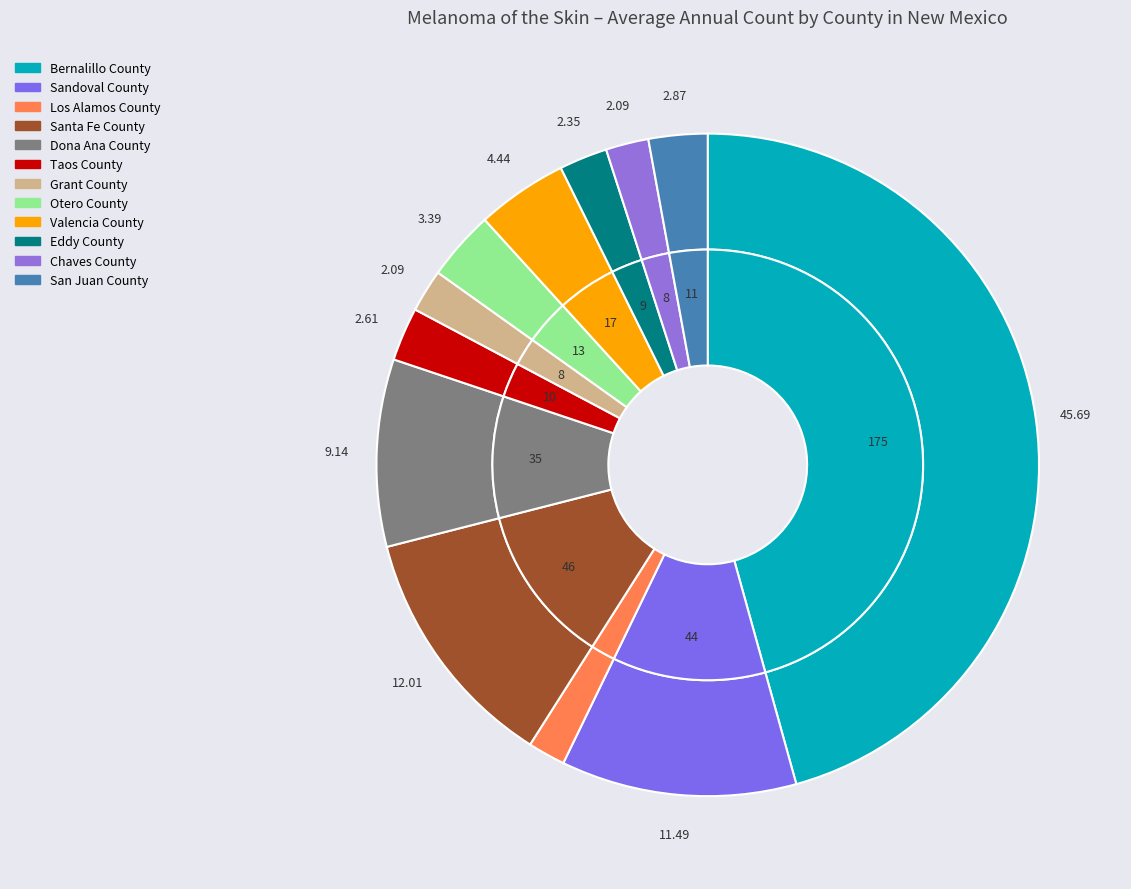

How many slices are in this pie chart?

12